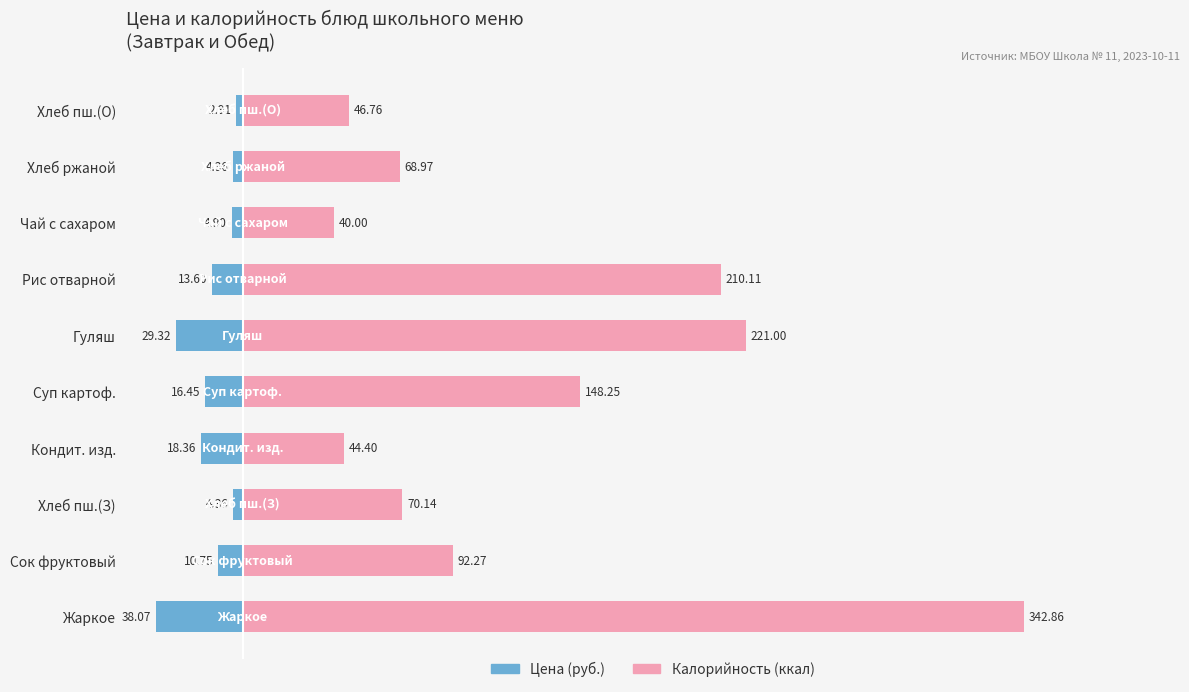

Reading left to right, extract all data points from this chart.

Цена (руб.): -38.1	-10.8	-4.4	-18.4	-16.4	-29.3	-13.6	-4.9	-4.4	-2.9
Калорийность (ккал): 342.9	92.3	70.1	44.4	148.2	221.0	210.1	40.0	69.0	46.8